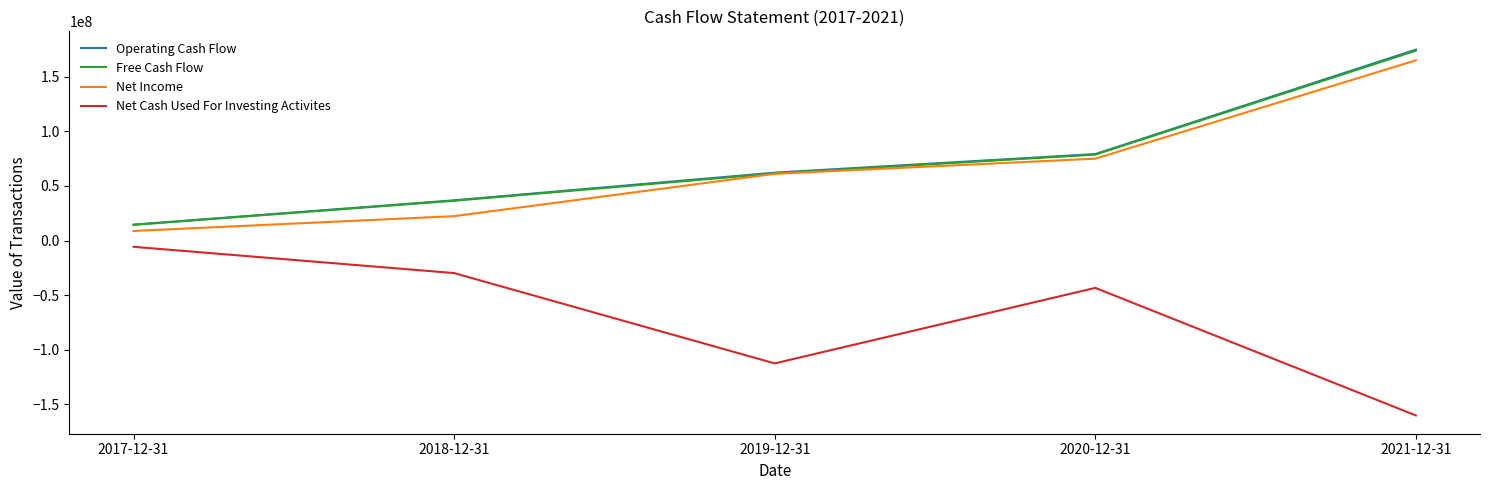

What is the difference between the second highest and minimum values in the Net Income series?

66206000